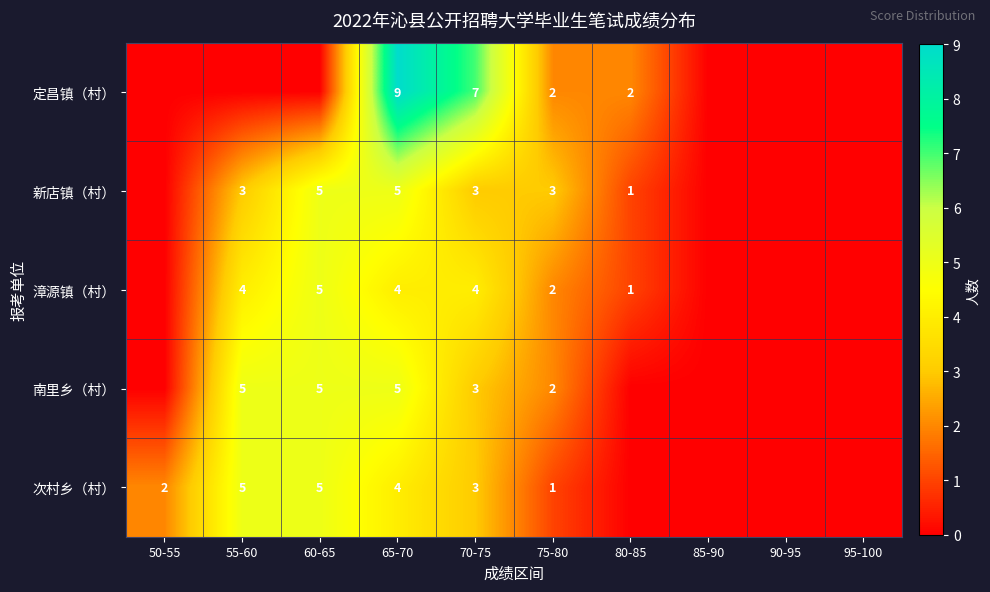

What is the sum of the 新店镇（村） values at 75-80 and 70-75?

6